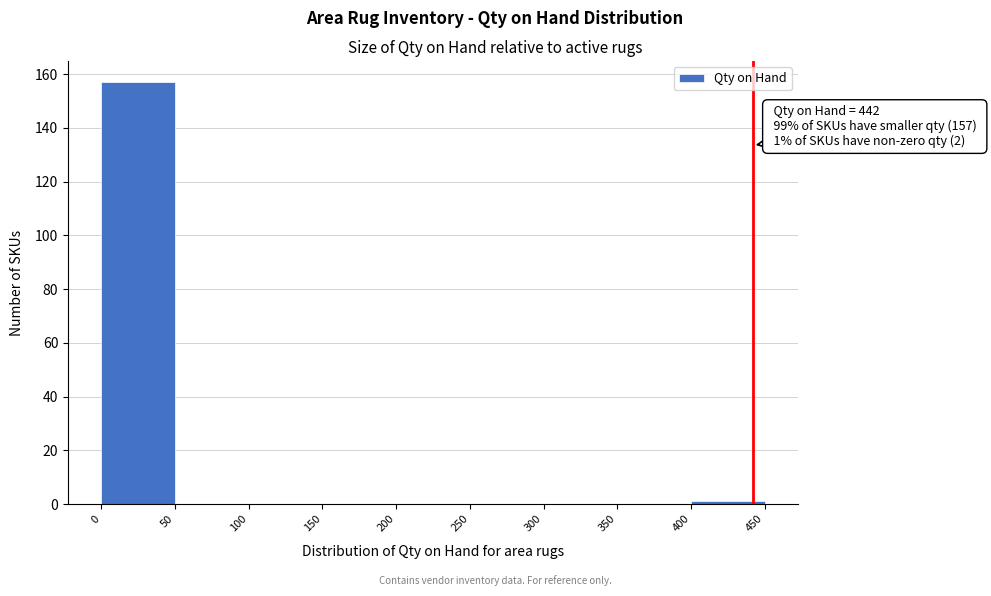

Which range on the x-axis has the tallest bar?

0 to 50